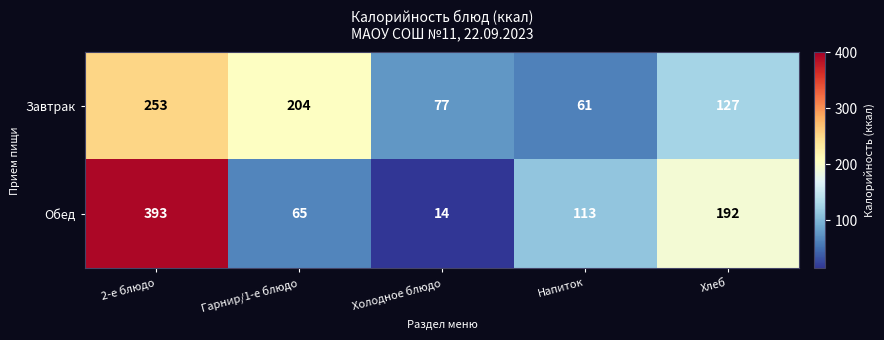

Which series changed the most between 2-е блюдо and Хлеб?

Обед